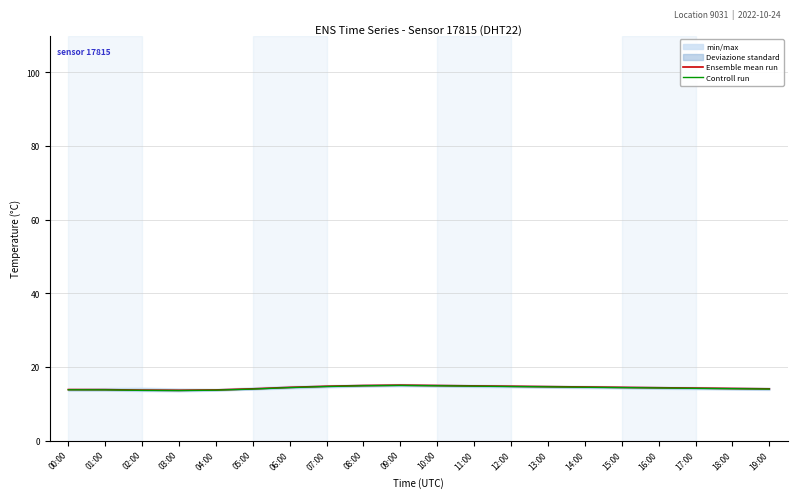

Which series has the largest range (max minus min)?

Ensemble mean run